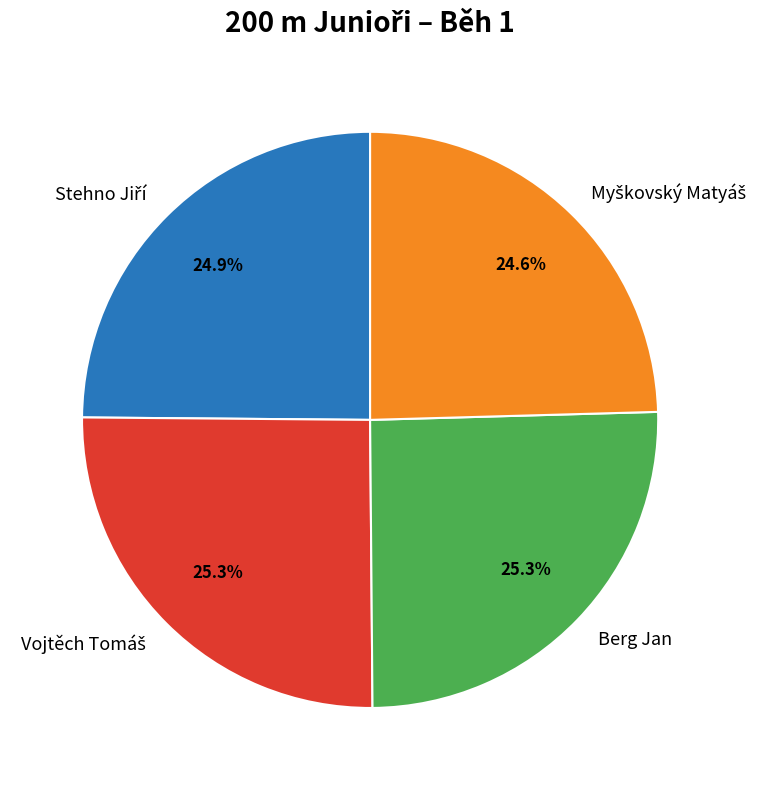

Is there a majority slice in this chart?

No